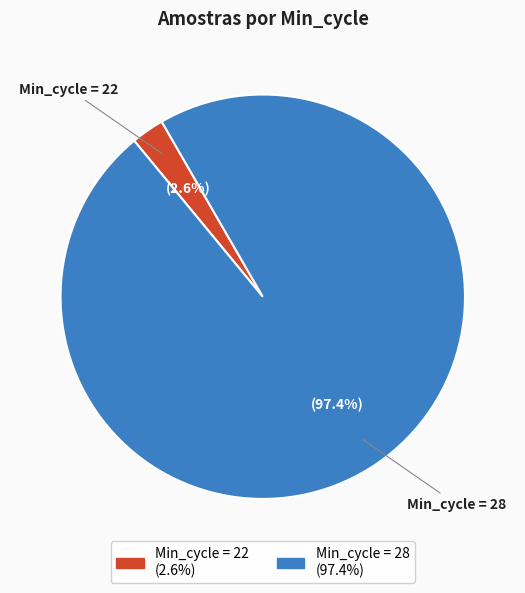

Does any single category account for the majority?

Yes